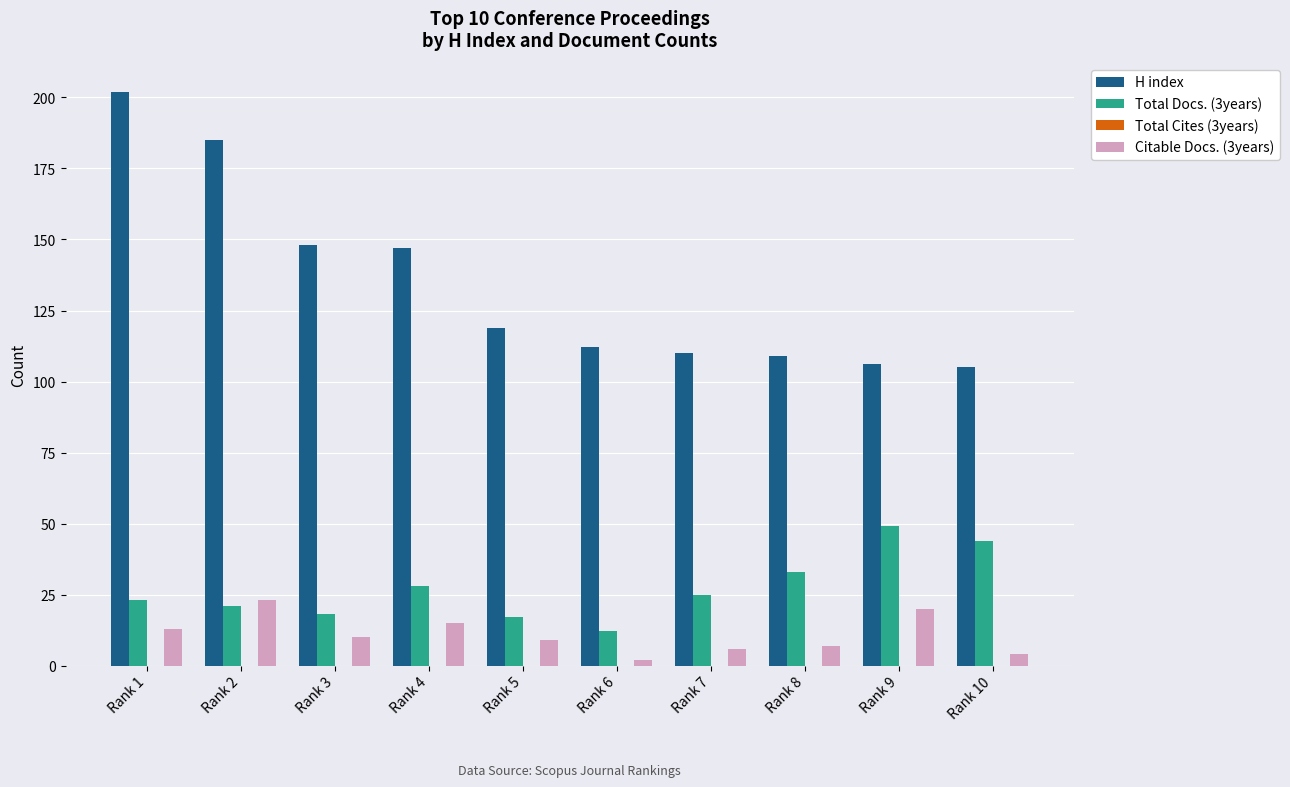

Reading right to left, what are all the values shown in this chart?

H index: 105	106	109	110	112	119	147	148	185	202
Total Docs. (3years): 44	49	33	25	12	17	28	18	21	23
Citable Docs. (3years): 4	20	7	6	2	9	15	10	23	13